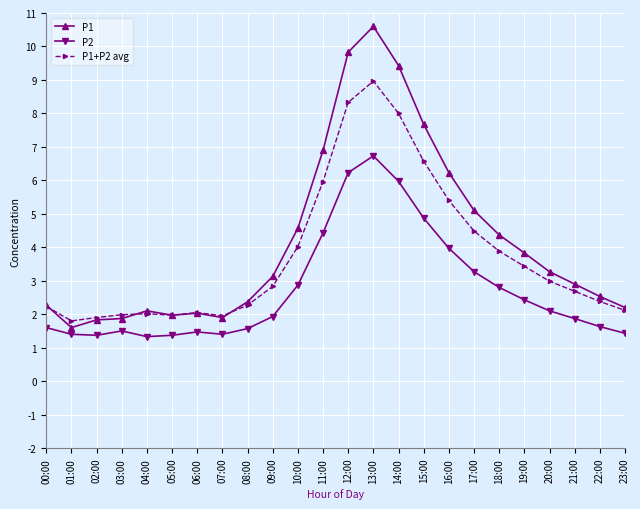

True or false: P2 has more than 0 interior local peaks.

True